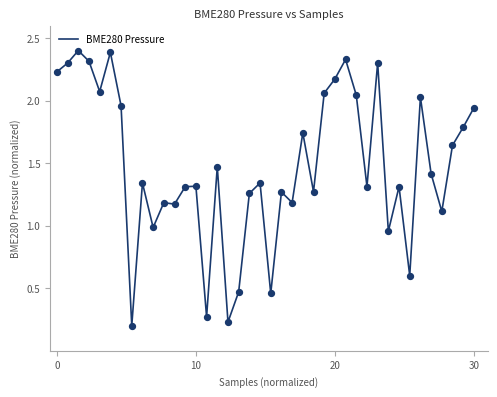

What is the maximum value shown in the chart?

2.4